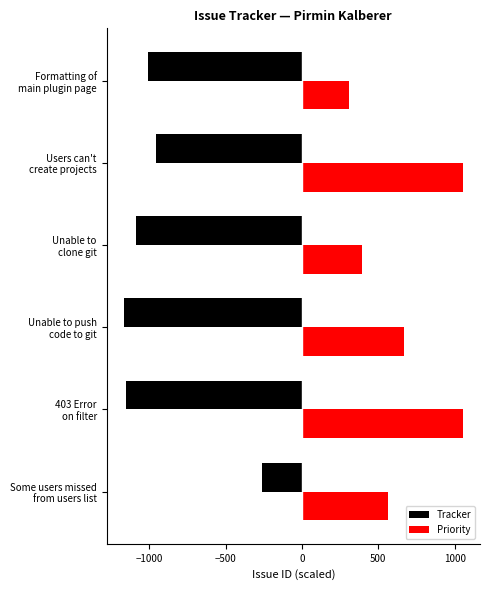

How many values in the Priority series are below 669?

3